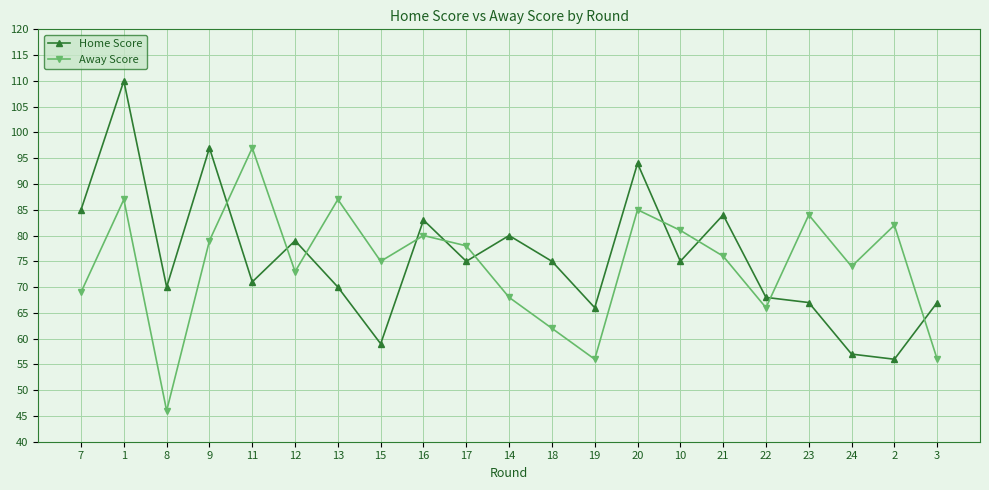

What is the sum of the Away Score values at 22 and 1?

153